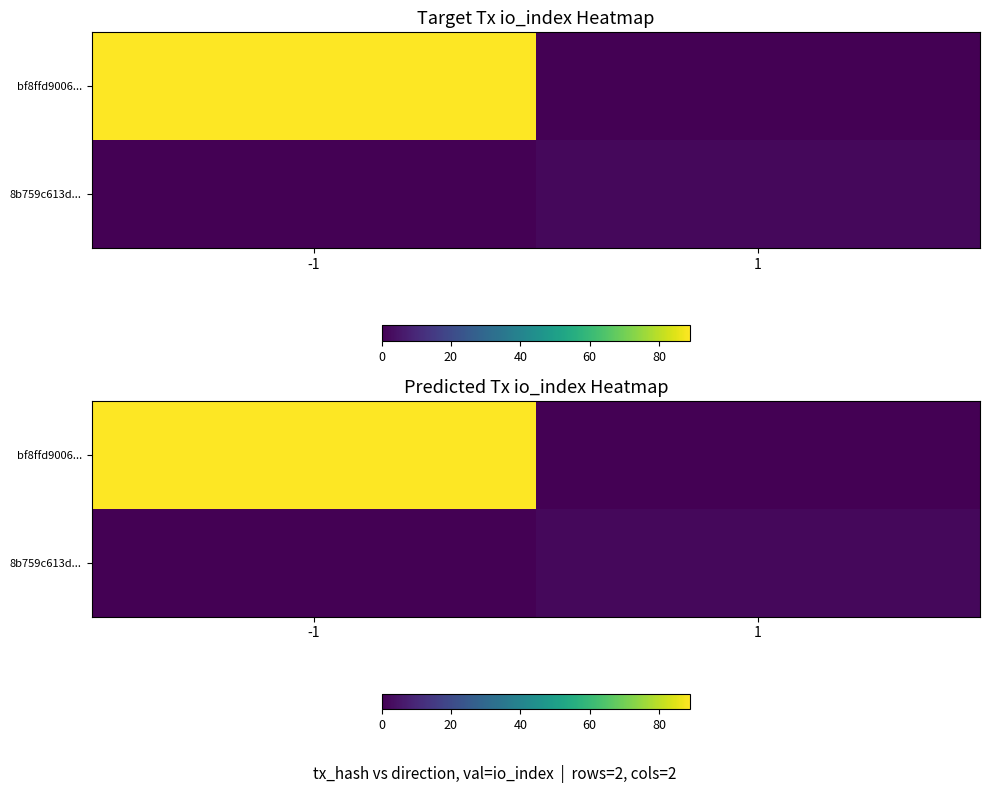

What is the average value of the bf8ffd9006... series?

44